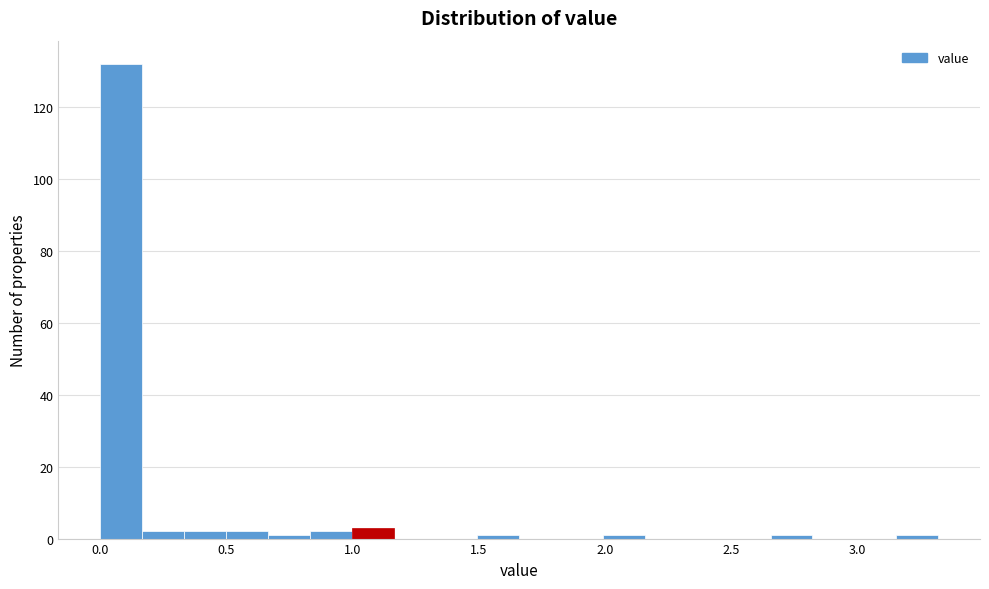

Read against the x-axis, roughly where is the centre of the tallest bar?

0.10